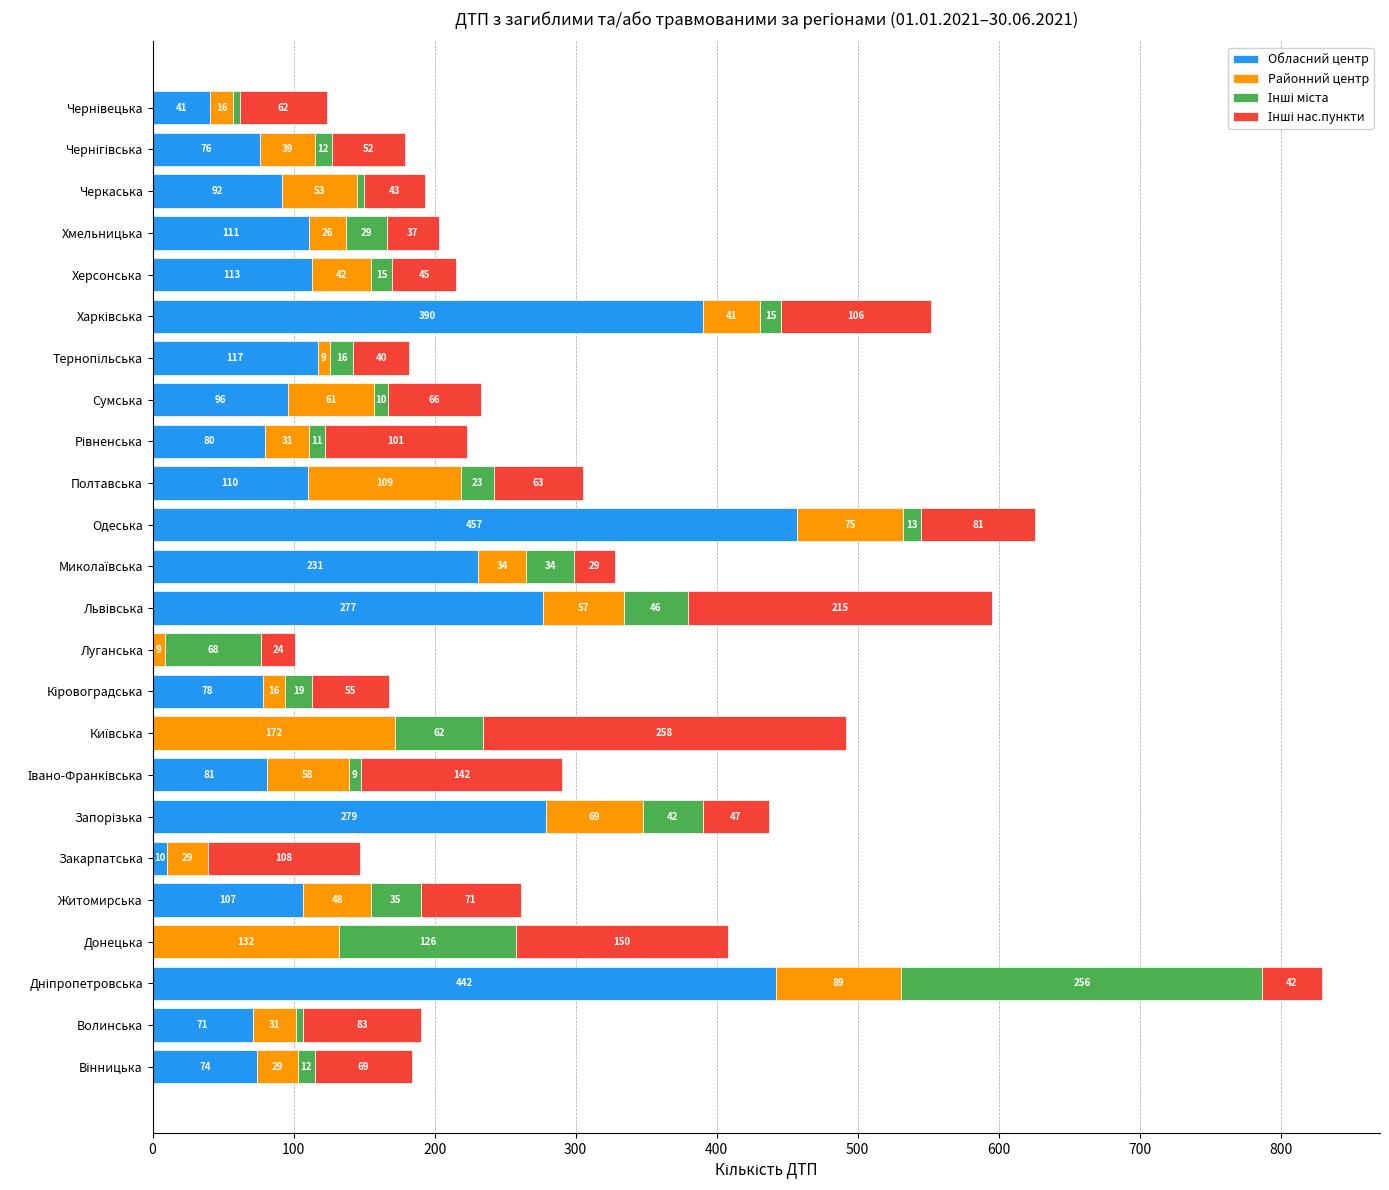

What is the total value across all series at Хмельницька?

203